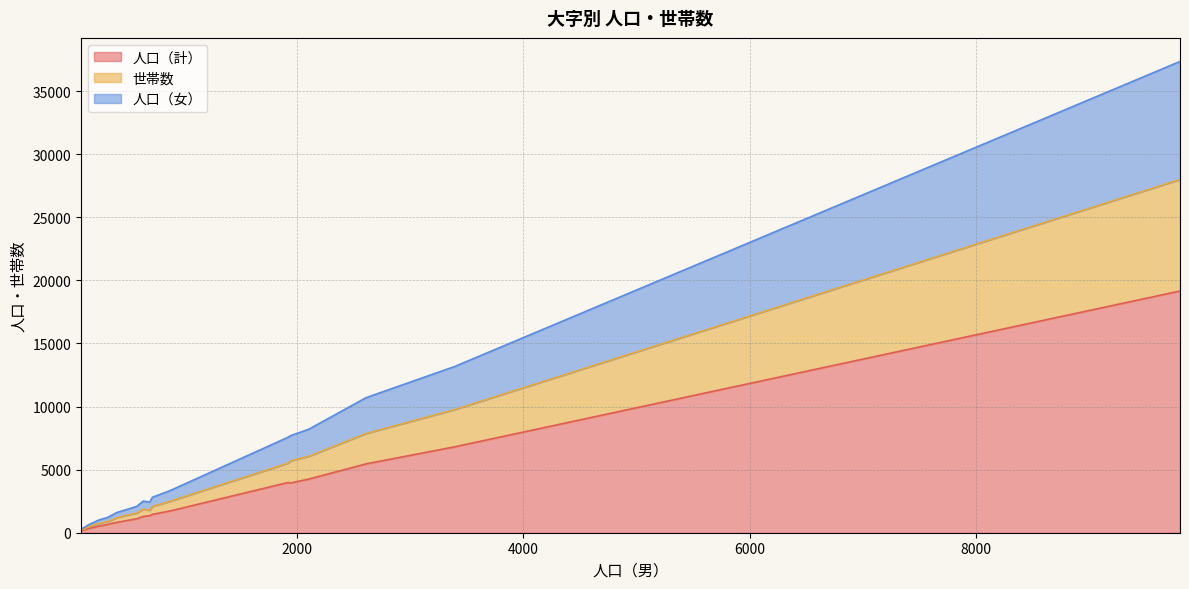

What is the highest value of the 人口（計） series?

19157